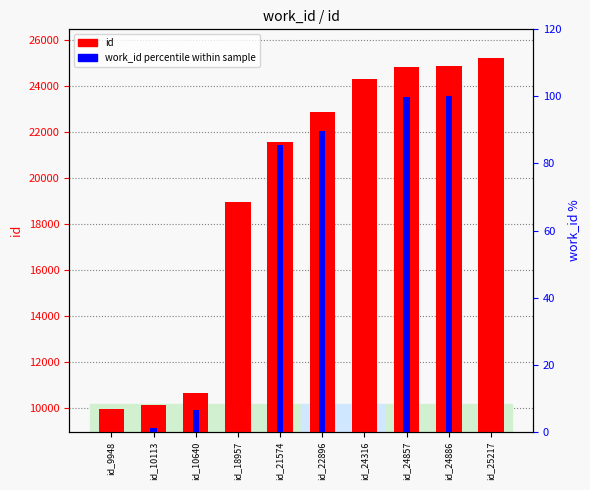

How many data points in work_id percentile within sample are above 6?

5